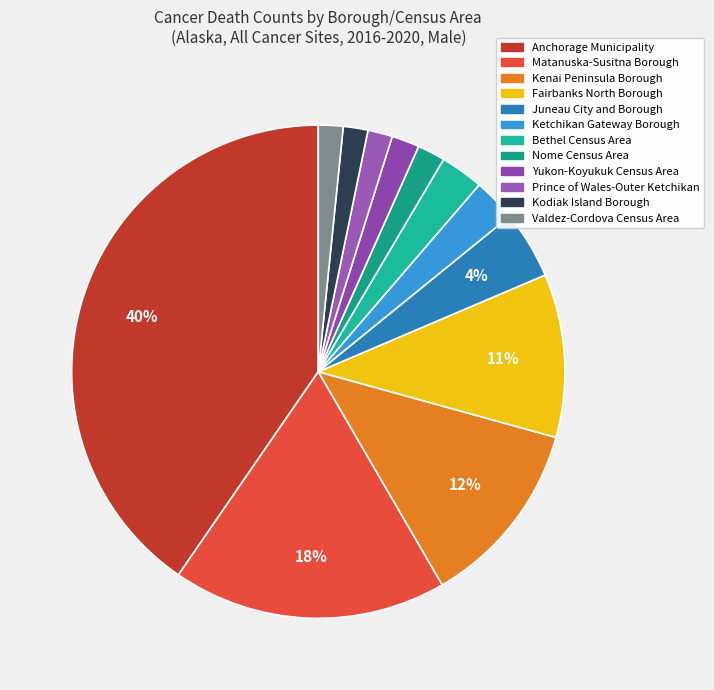

How many segments does this pie chart have?

12